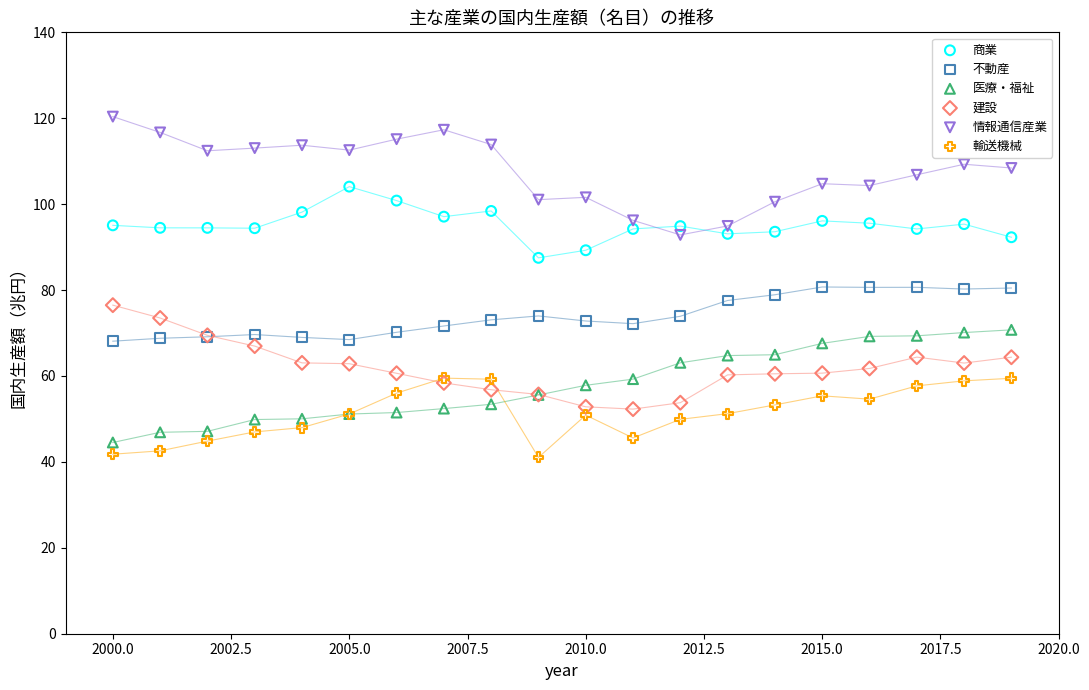

What are all the series names shown in the legend?

商業, 不動産, 医療・福祉, 建設, 情報通信産業, 輸送機械